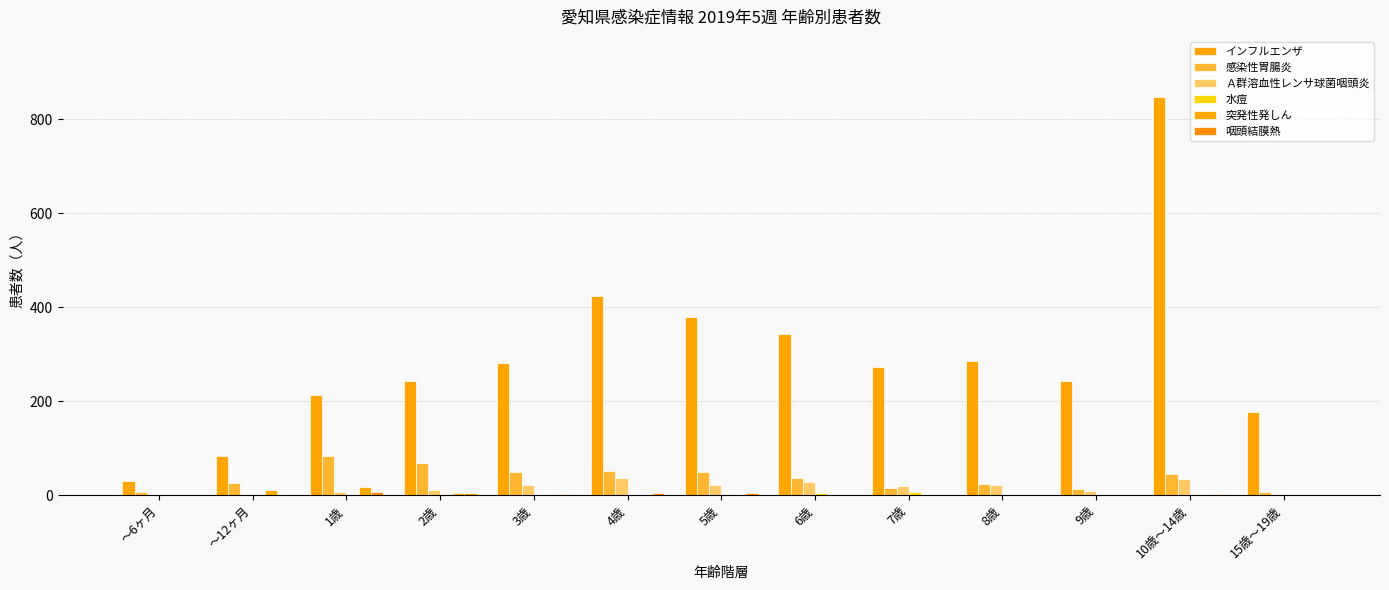

Count the number of data series in this chart.

6